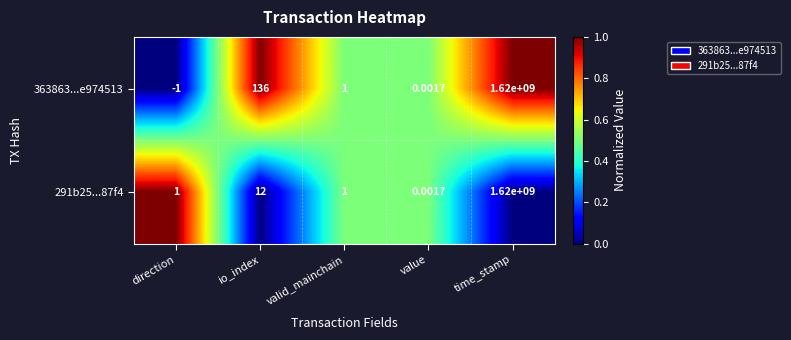

Which series has the largest total across all categories?

363863...e974513